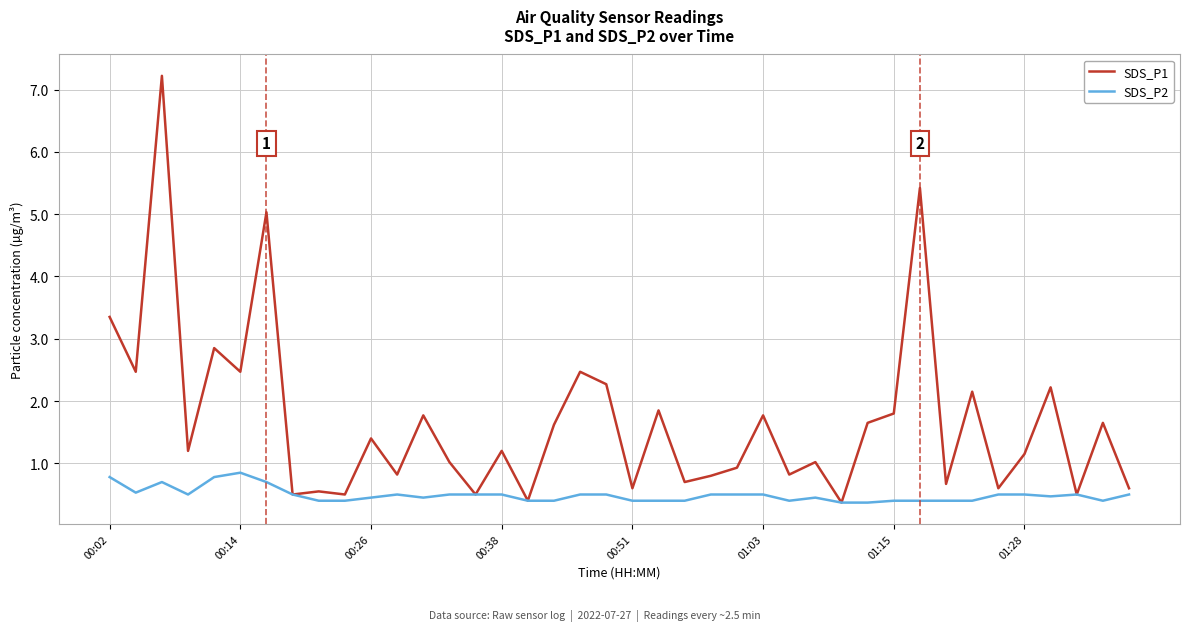

Which series has the largest range (max minus min)?

SDS_P1